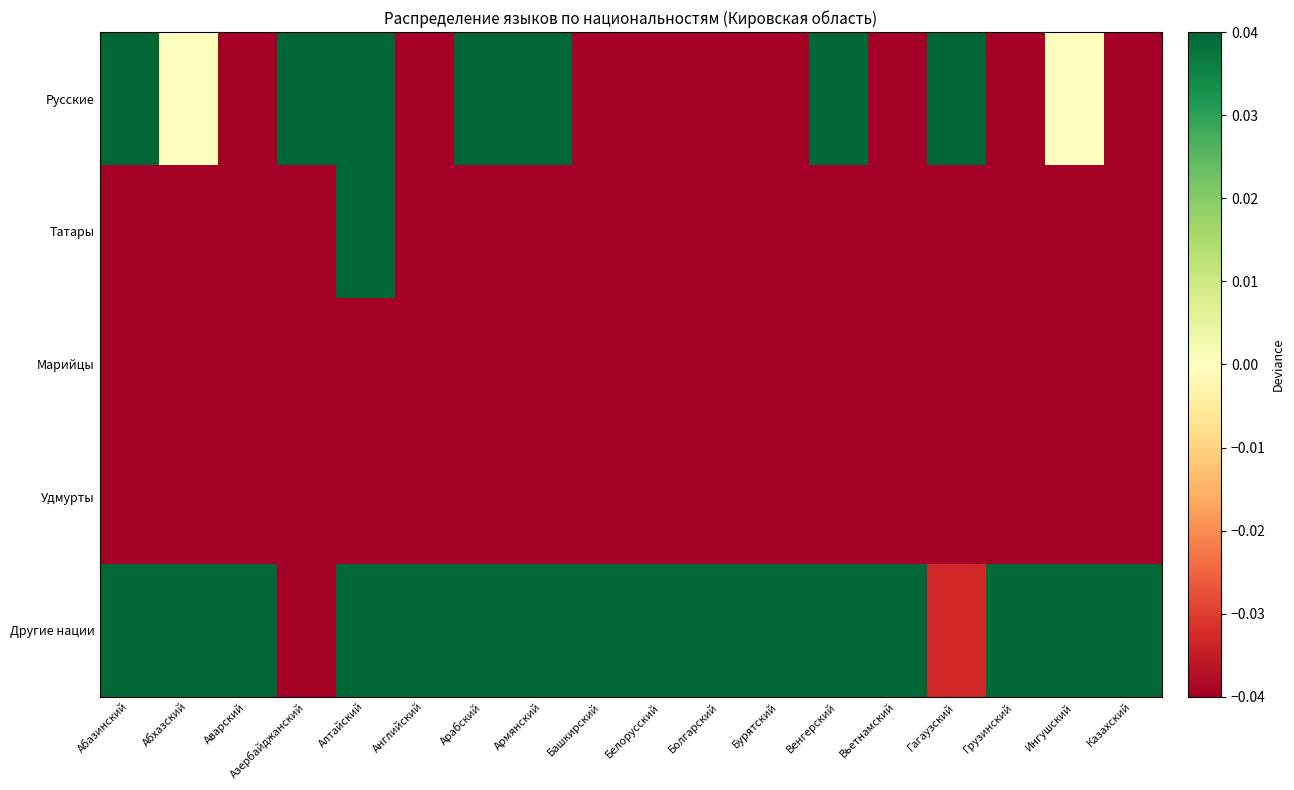

Reading right to left, transcribe all the data shown in this chart.

Русские: Казахский=-0.2	Ингушский=0.0	Грузинский=-0.1	Гагаузский=0.6	Вьетнамский=-0.2	Венгерский=0.6	Бурятский=-0.1	Болгарский=-0.2	Белорусский=-0.2	Башкирский=-0.2	Армянский=0.1	Арабский=0.3	Английский=-0.2	Алтайский=0.1	Азербайджанский=0.7	Аварский=-0.2	Абхазский=0.0	Абазинский=0.1
Татары: Казахский=-0.2	Ингушский=-0.2	Грузинский=-0.2	Гагаузский=-0.2	Вьетнамский=-0.2	Венгерский=-0.2	Бурятский=-0.2	Болгарский=-0.2	Белорусский=-0.2	Башкирский=-0.2	Армянский=-0.2	Арабский=-0.2	Английский=-0.2	Алтайский=0.1	Азербайджанский=-0.2	Аварский=-0.2	Абхазский=-0.2	Абазинский=-0.2
Марийцы: Казахский=-0.2	Ингушский=-0.2	Грузинский=-0.2	Гагаузский=-0.2	Вьетнамский=-0.2	Венгерский=-0.2	Бурятский=-0.2	Болгарский=-0.2	Белорусский=-0.2	Башкирский=-0.2	Армянский=-0.2	Арабский=-0.2	Английский=-0.2	Алтайский=-0.2	Азербайджанский=-0.2	Аварский=-0.2	Абхазский=-0.2	Абазинский=-0.2
Удмурты: Казахский=-0.2	Ингушский=-0.2	Грузинский=-0.2	Гагаузский=-0.2	Вьетнамский=-0.2	Венгерский=-0.2	Бурятский=-0.2	Болгарский=-0.2	Белорусский=-0.2	Башкирский=-0.2	Армянский=-0.2	Арабский=-0.2	Английский=-0.2	Алтайский=-0.2	Азербайджанский=-0.2	Аварский=-0.2	Абхазский=-0.2	Абазинский=-0.2
Другие нации: Казахский=0.8	Ингушский=0.6	Грузинский=0.7	Гагаузский=-0.0	Вьетнамский=0.8	Венгерский=0.0	Бурятский=0.7	Болгарский=0.8	Белорусский=0.8	Башкирский=0.8	Армянский=0.4	Арабский=0.3	Английский=0.8	Алтайский=0.1	Азербайджанский=-0.1	Аварский=0.8	Абхазский=0.6	Абазинский=0.5